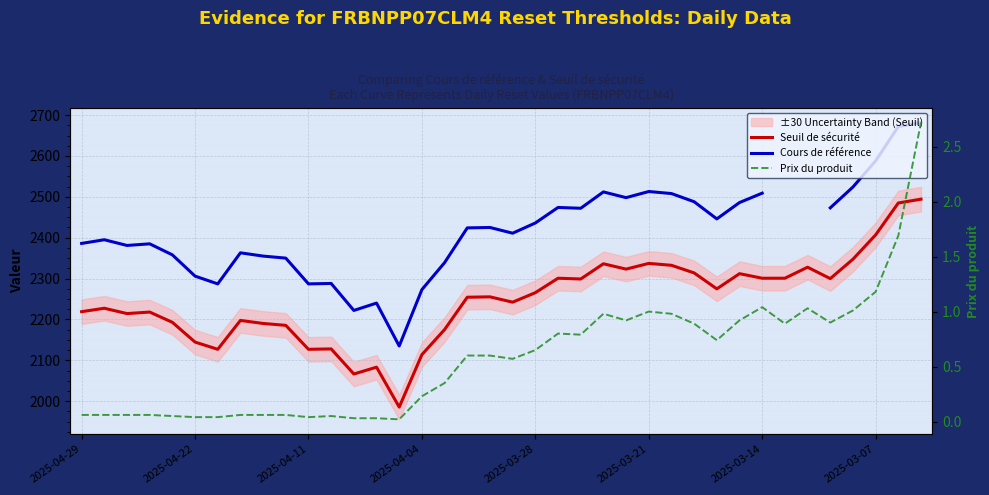

Which series changed the most between 24 and 36?

Cours de référence